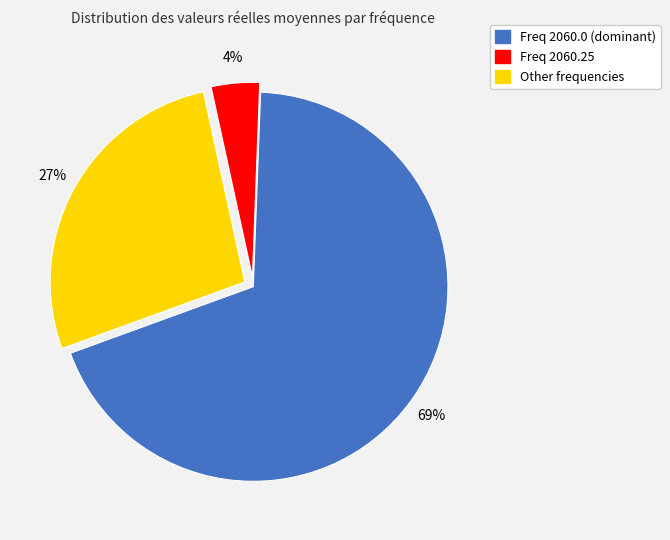

To the nearest percent, what is the difference between the largest and smallest slice percentages?

65%